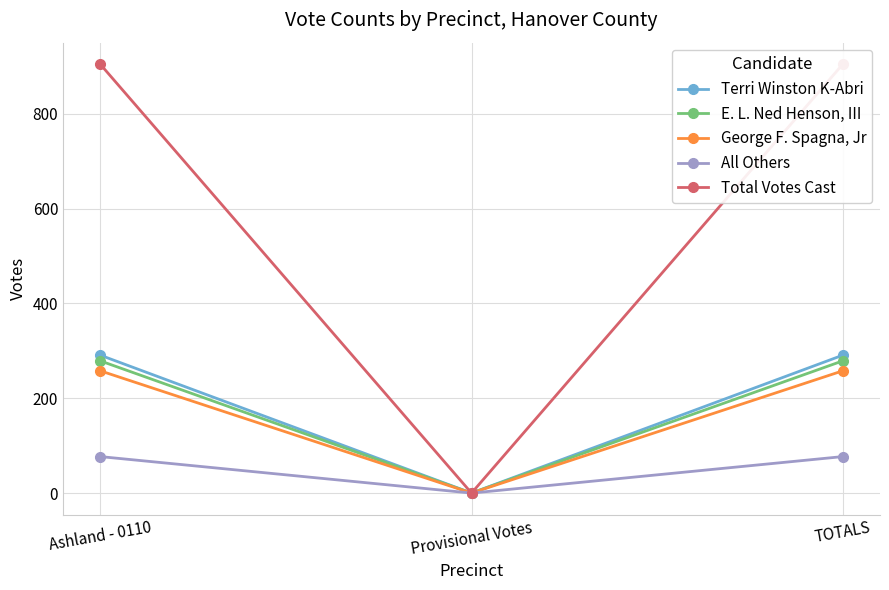

Reading right to left, transcribe all the data shown in this chart.

Terri Winston K-Abri: TOTALS=291	Provisional Votes=0	Ashland - 0110=291
E. L. Ned Henson, III: TOTALS=279	Provisional Votes=0	Ashland - 0110=279
George F. Spagna, Jr: TOTALS=258	Provisional Votes=0	Ashland - 0110=258
All Others: TOTALS=77	Provisional Votes=0	Ashland - 0110=77
Total Votes Cast: TOTALS=905	Provisional Votes=0	Ashland - 0110=905